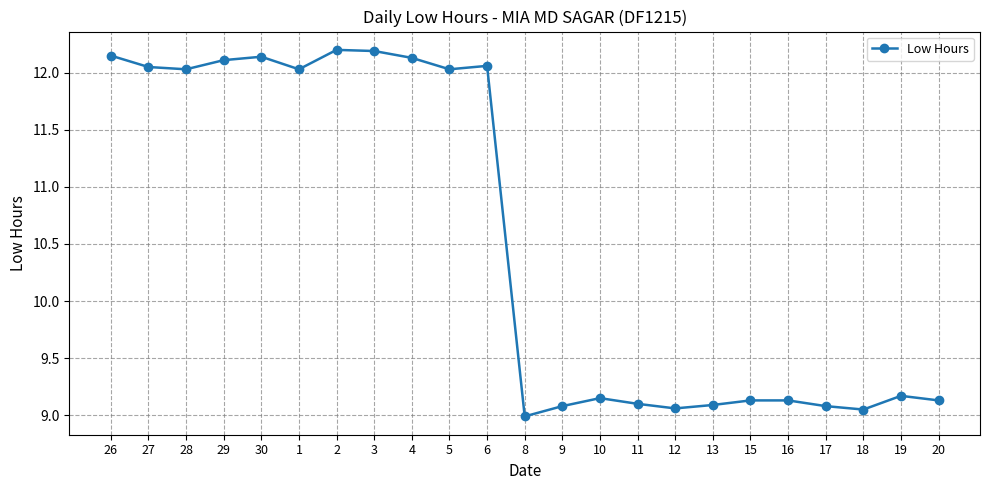

What is the label of the 7th point from the right?

13